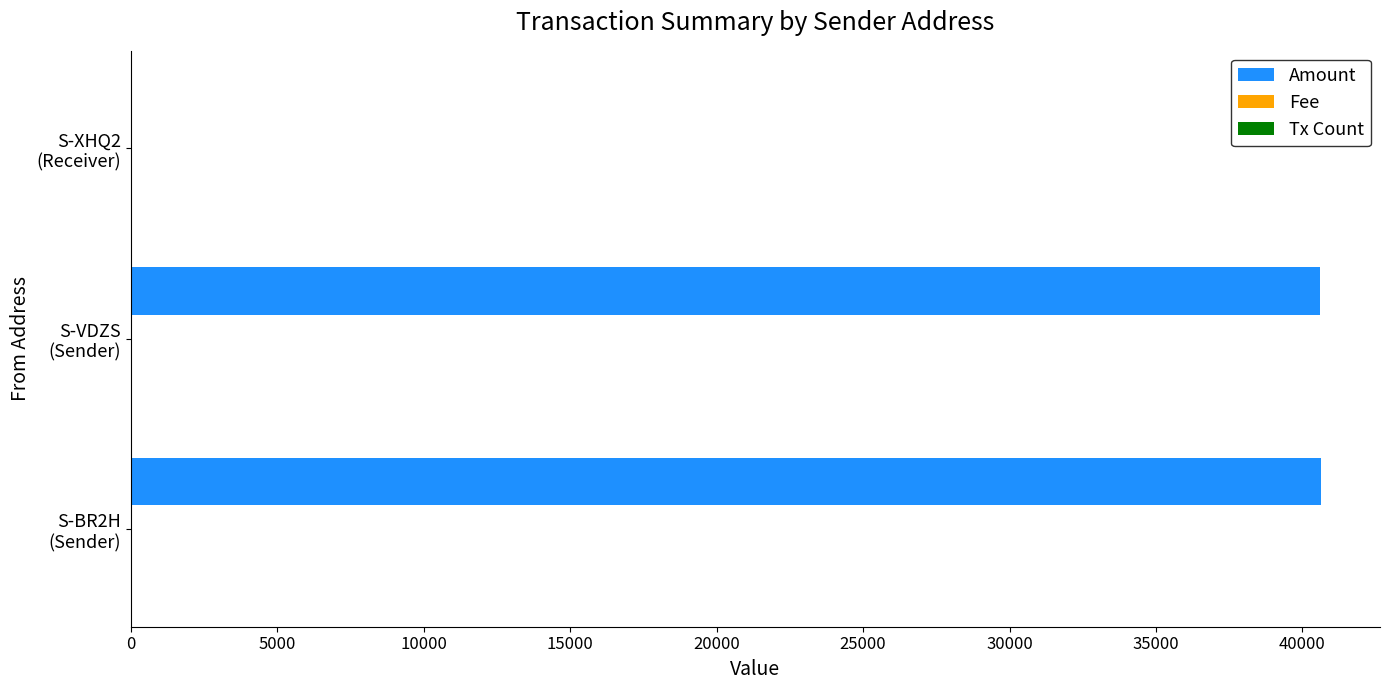

What is the greatest value displayed?

40619